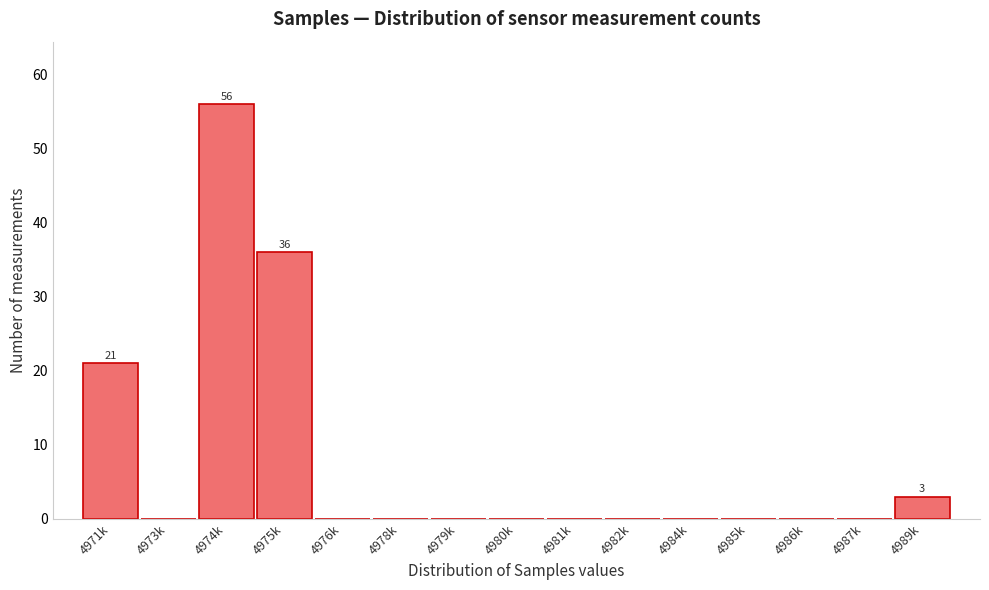

Reading left to right, extract all data points from this chart.

4971k=21	4973k=0	4974k=56	4975k=36	4976k=0	4978k=0	4979k=0	4980k=0	4981k=0	4982k=0	4984k=0	4985k=0	4986k=0	4987k=0	4989k=3